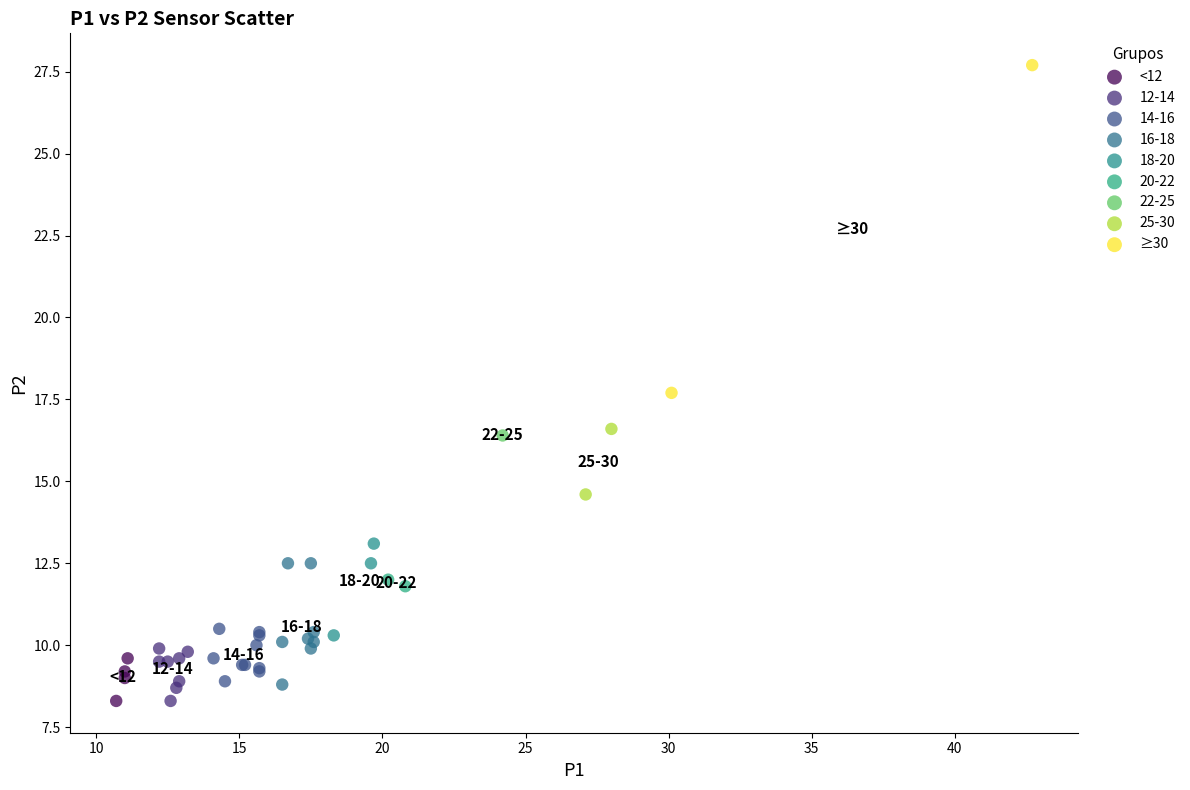

What are all the series names shown in the legend?

<12, 12-14, 14-16, 16-18, 18-20, 20-22, 22-25, 25-30, ≥30